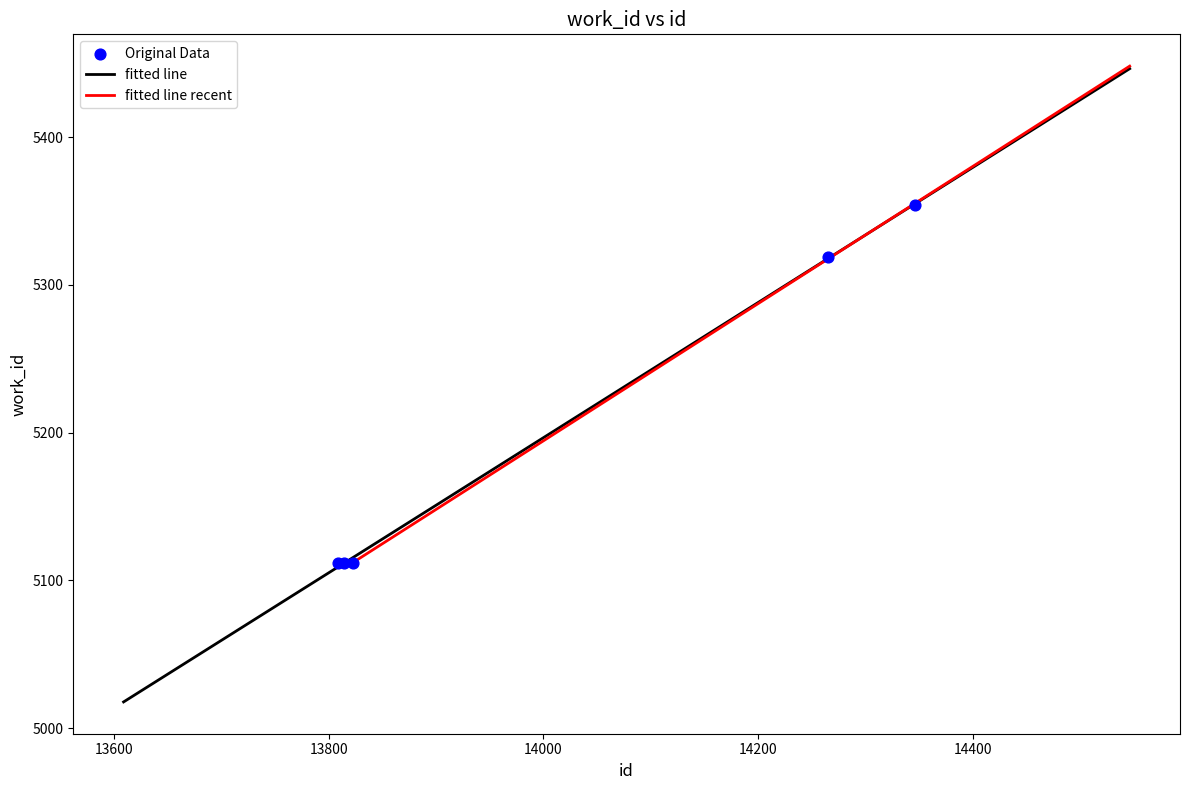

Which has a higher value, 13814 or 14265?

14265